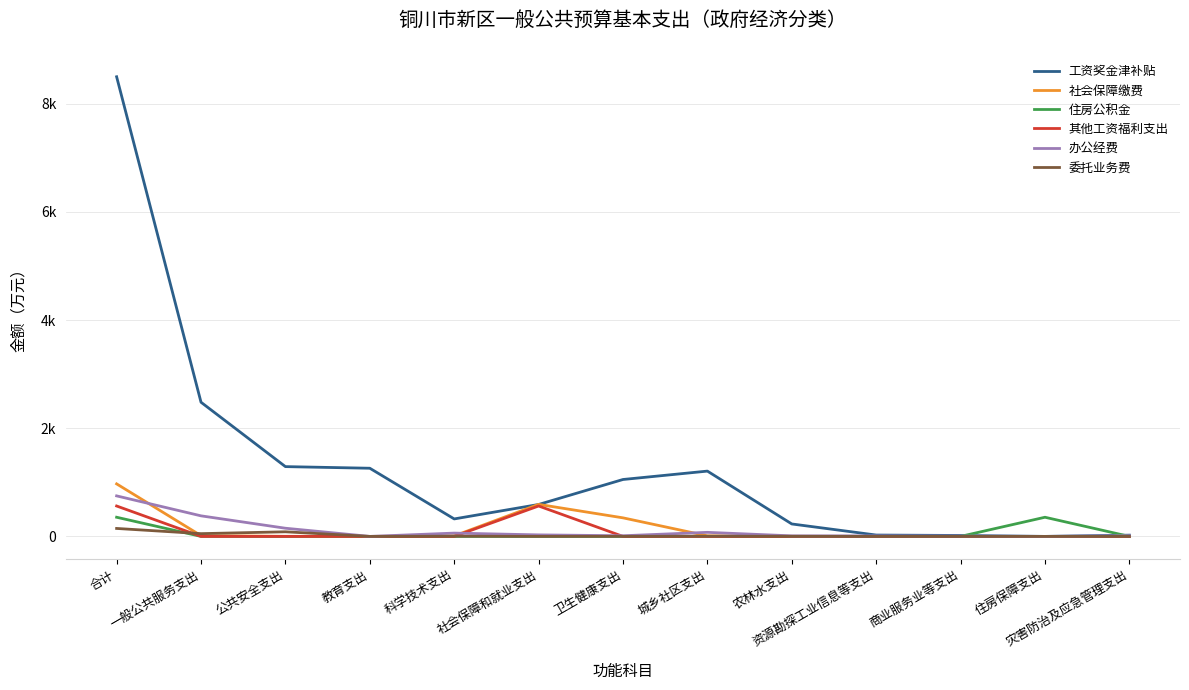

At which category does the chart reach its minimum across all series?

住房保障支出